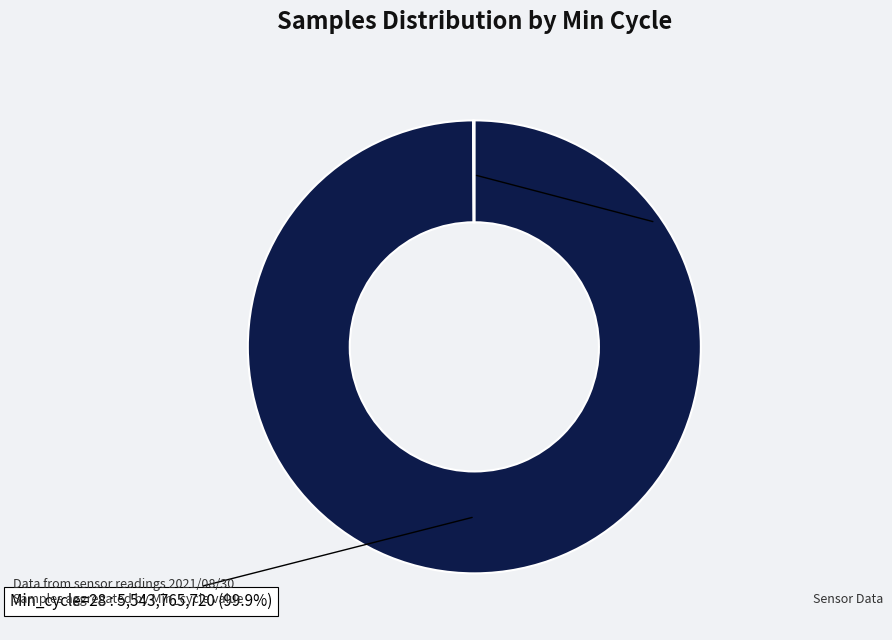

What portion of the pie excludes Min_cycle=28?

0.1%